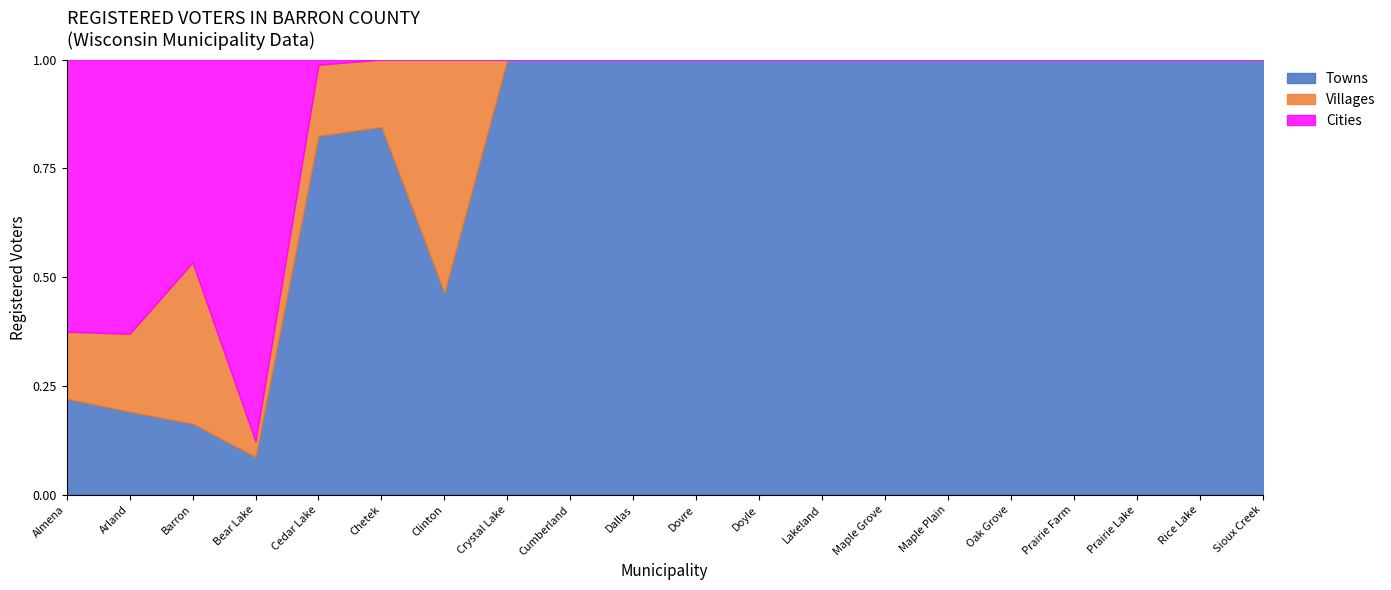

What are all the series names shown in the legend?

Towns, Villages, Cities